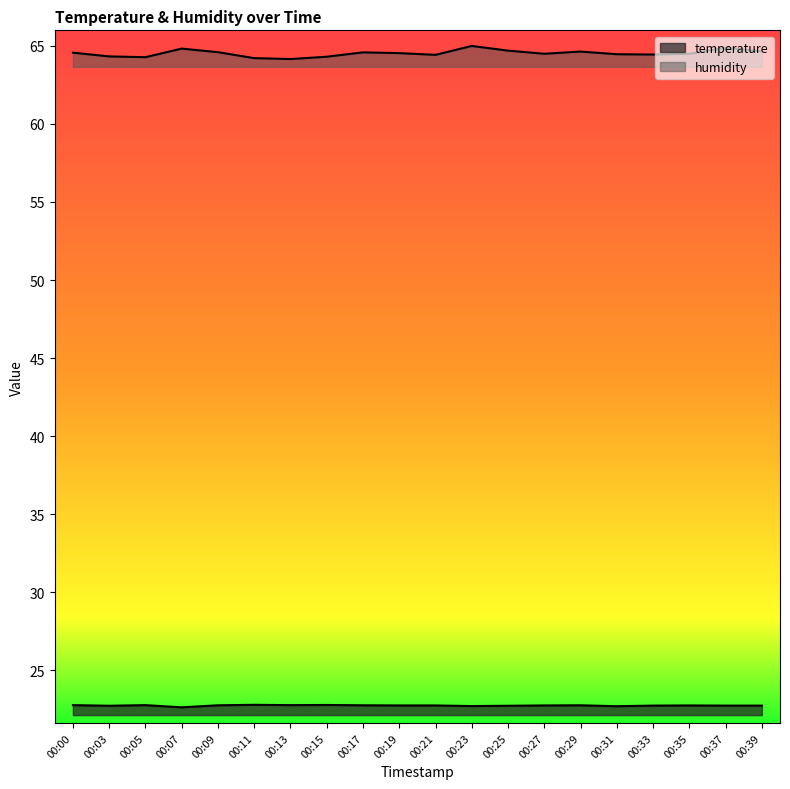

List the labels in order of humidity value, smallest first.

00:13, 00:11, 00:05, 00:15, 00:03, 00:21, 00:33, 00:31, 00:27, 00:35, 00:19, 00:00, 00:17, 00:09, 00:29, 00:39, 00:25, 00:07, 00:37, 00:23